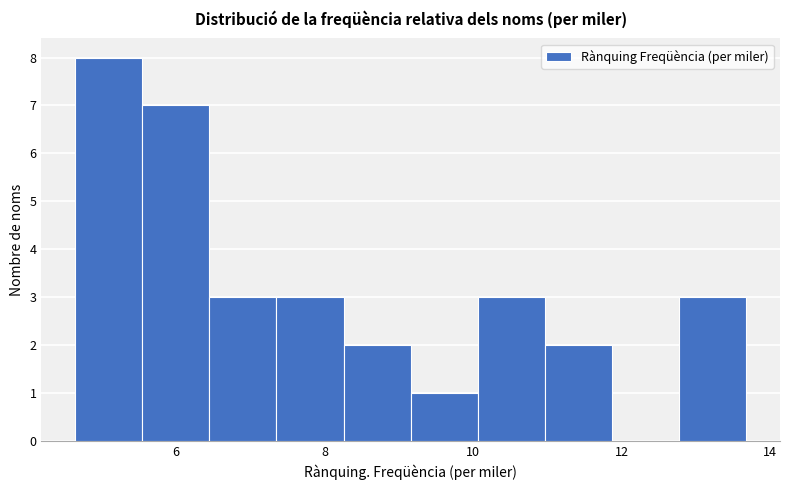

How tall is the bar that spans 6.4 to 7.4 on the x-axis? Neither the bar edges nor the heights are printed on the chart, so give them approximately, as read against the axes.

3